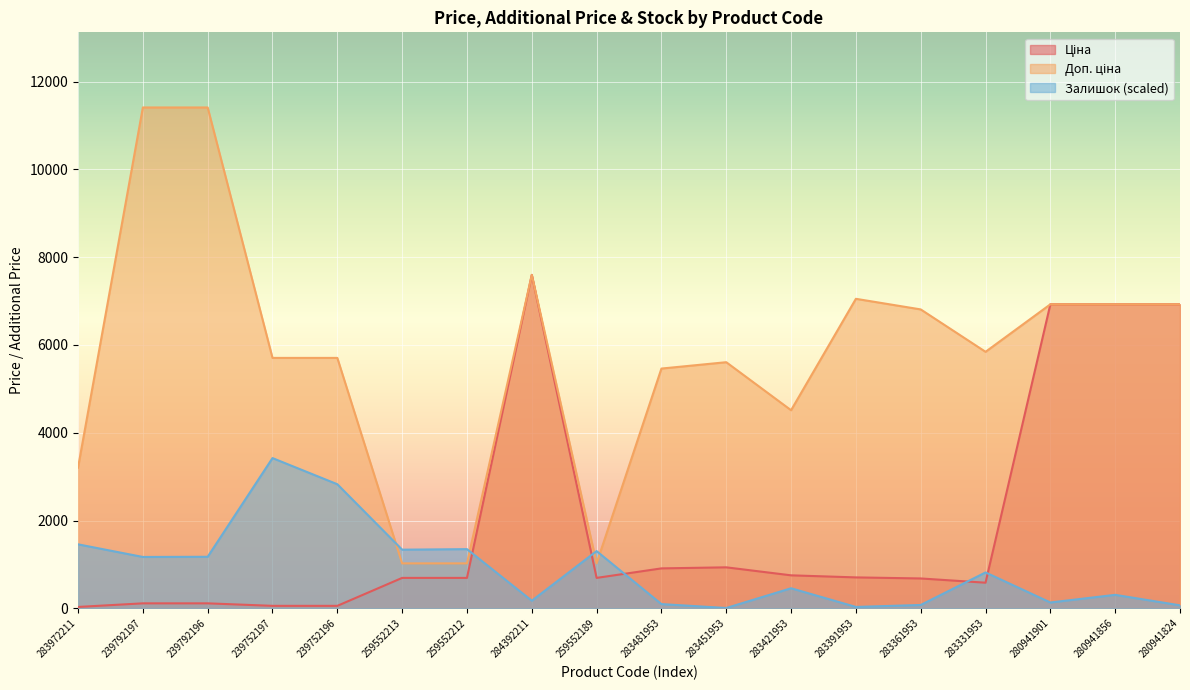

What is the label of the 15th point from the left?

283331953